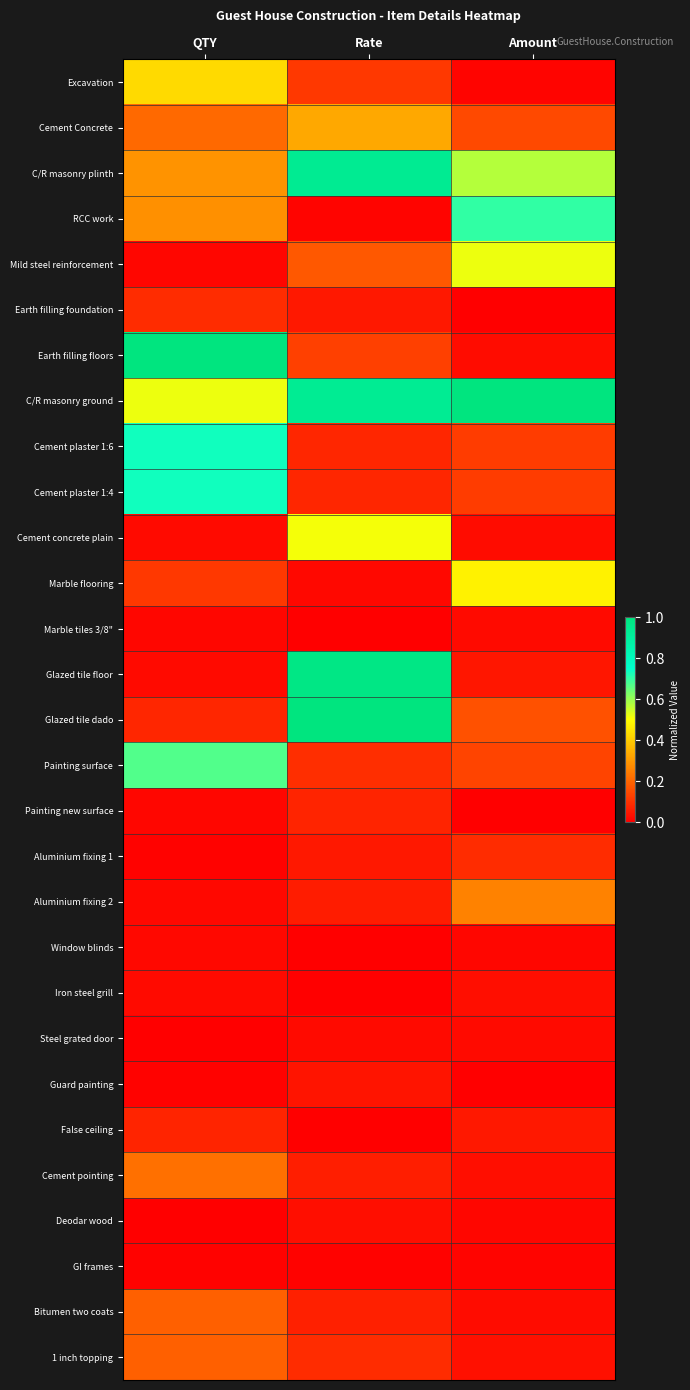

At how many categories does at least one series exceed 0?

3